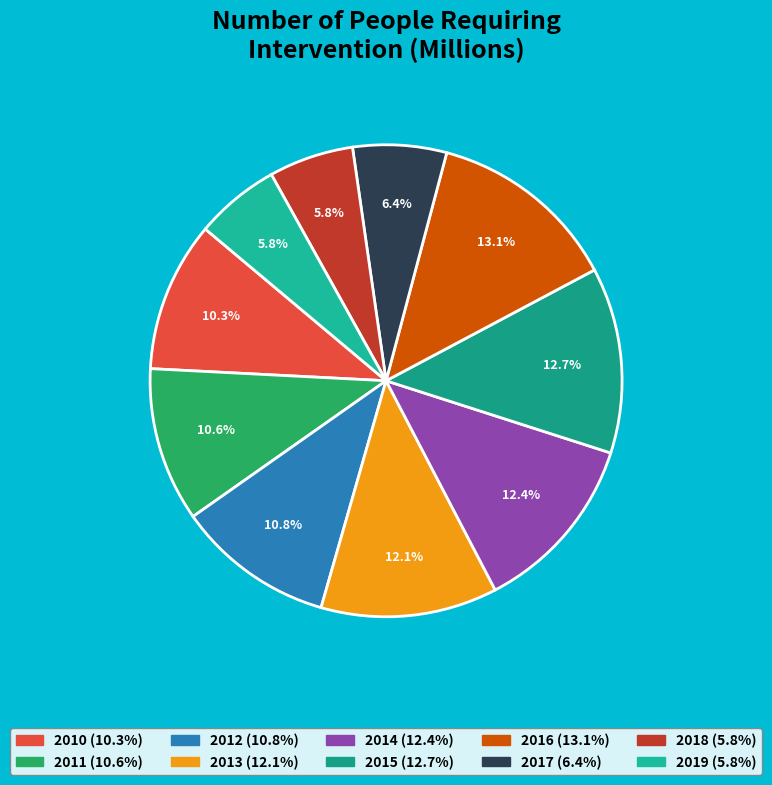

What percentage do 2019 and 2010 together represent?

16.1%